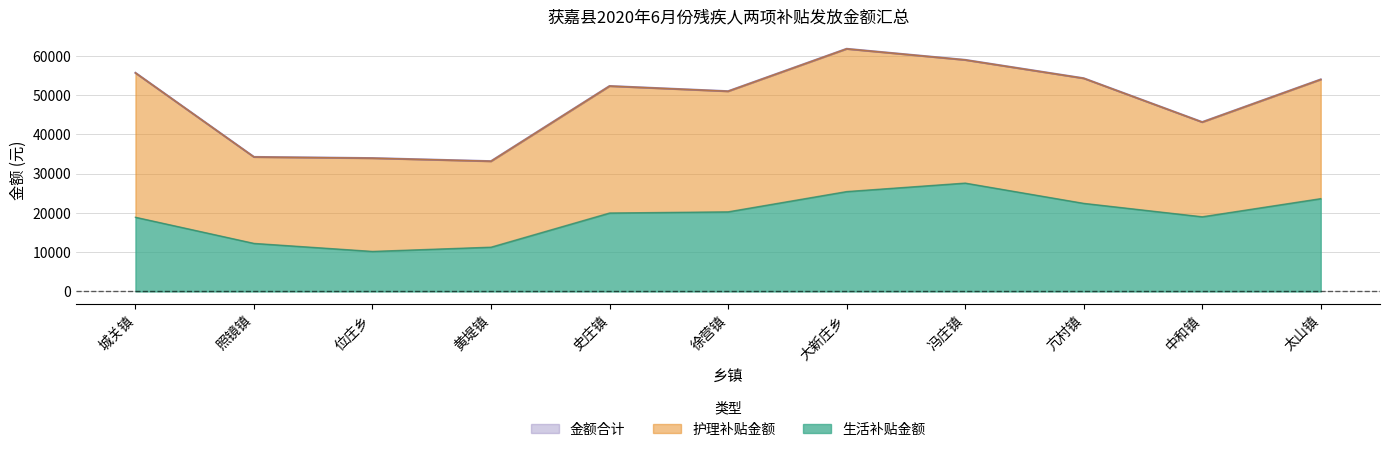

Is it true that 生活补贴金额 equals 32468 at 中和镇?

False